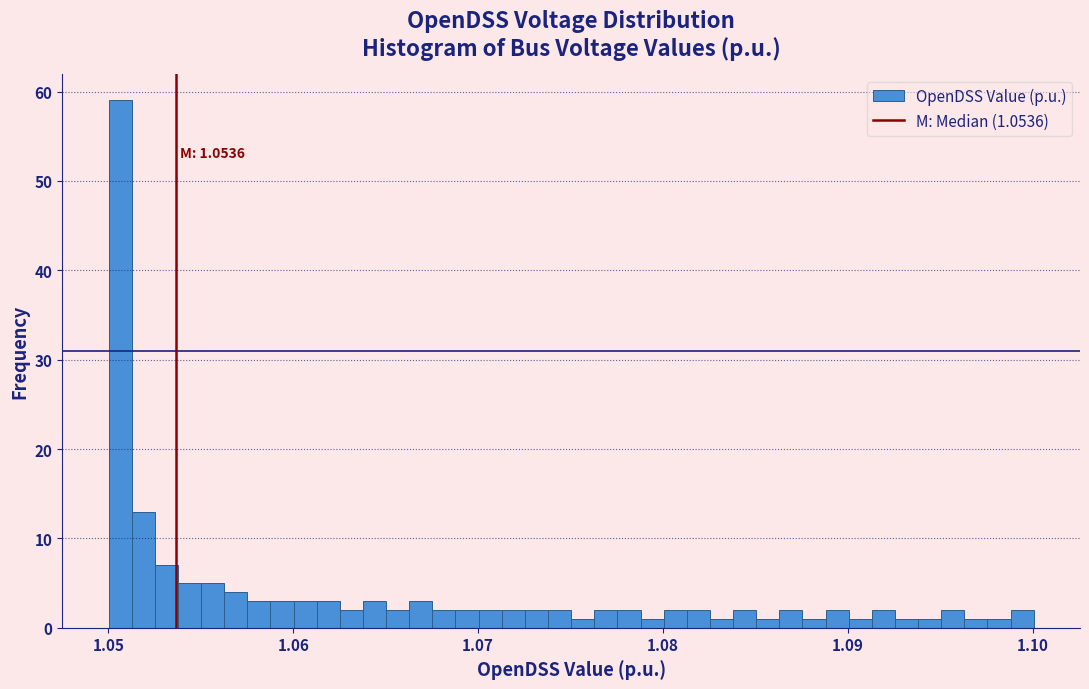

Read against the x-axis, roughly where is the centre of the tallest bar?

1.051